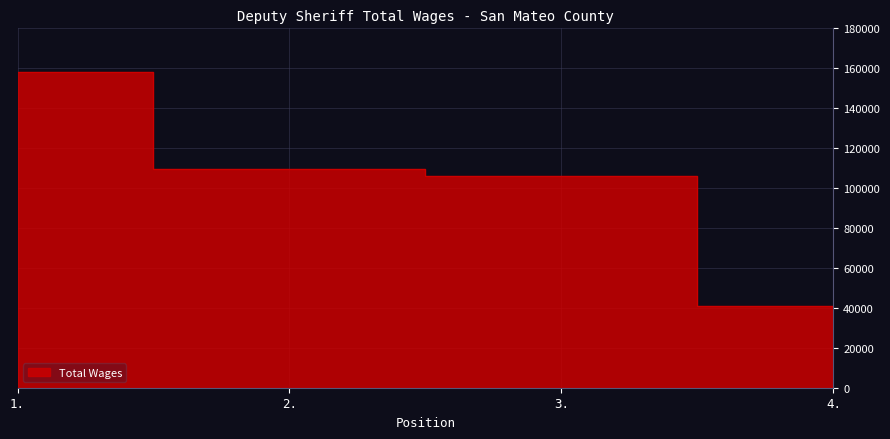

What is the value of the 2nd point from the left?

109416